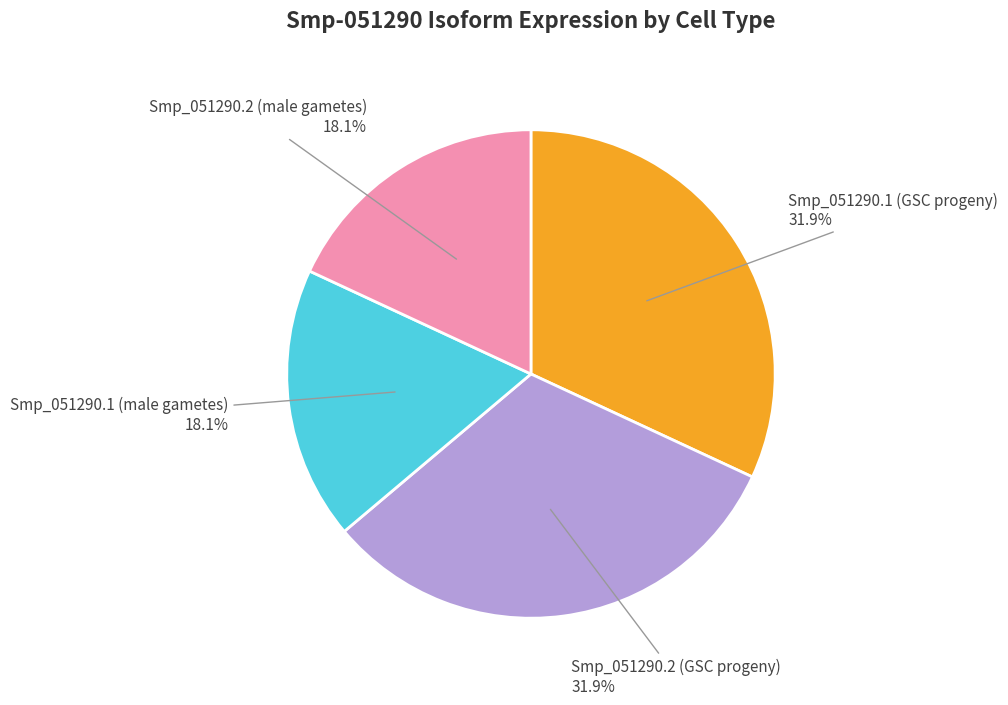

How many segments does this pie chart have?

4